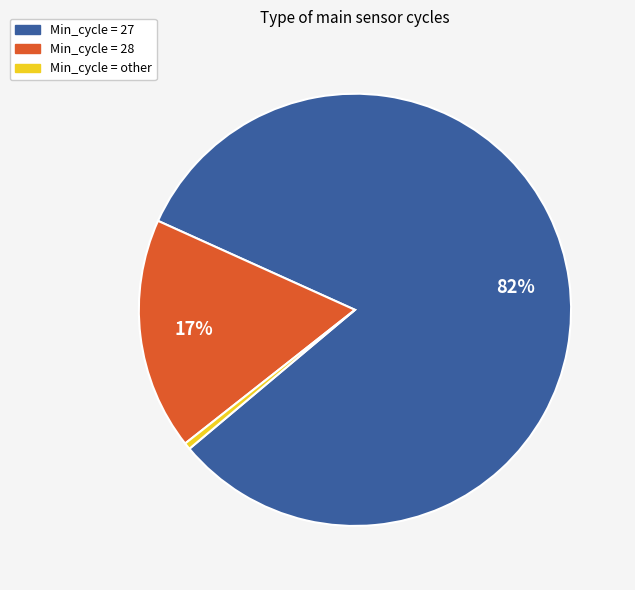

Does any single category account for the majority?

Yes